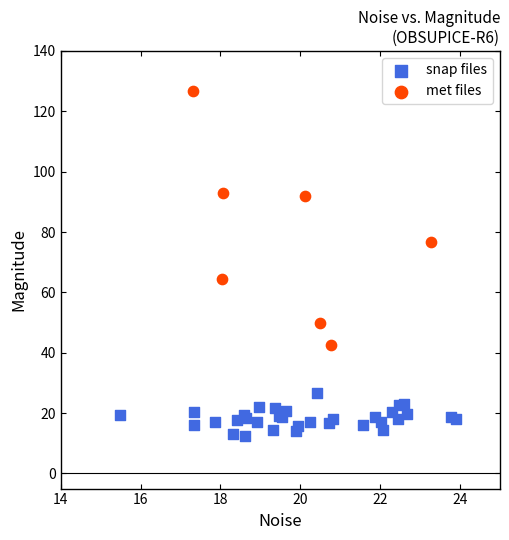

Which series reaches the maximum Y coordinate?

met files